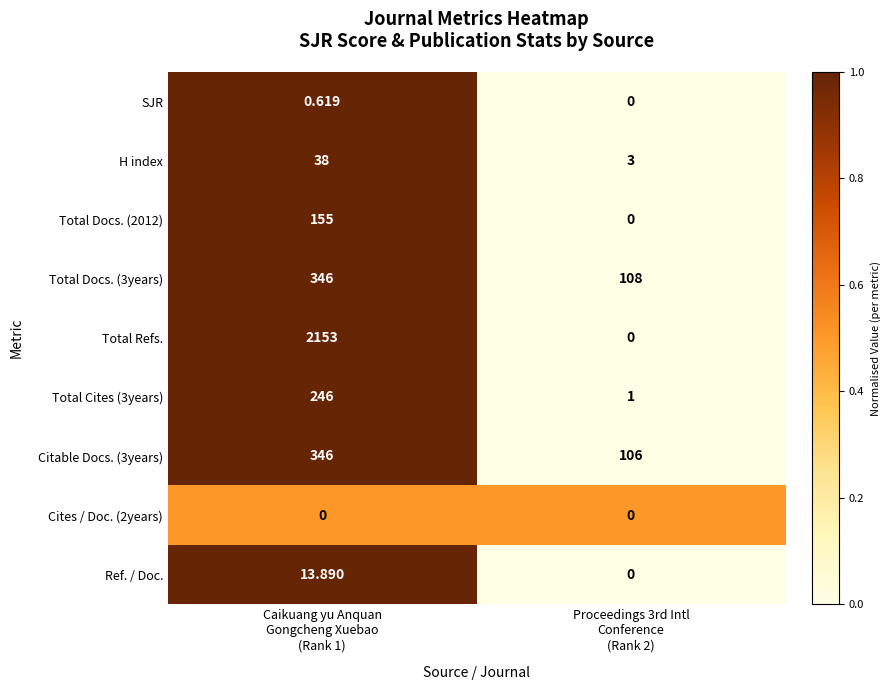

Which series has the largest total across all categories?

Total Refs.